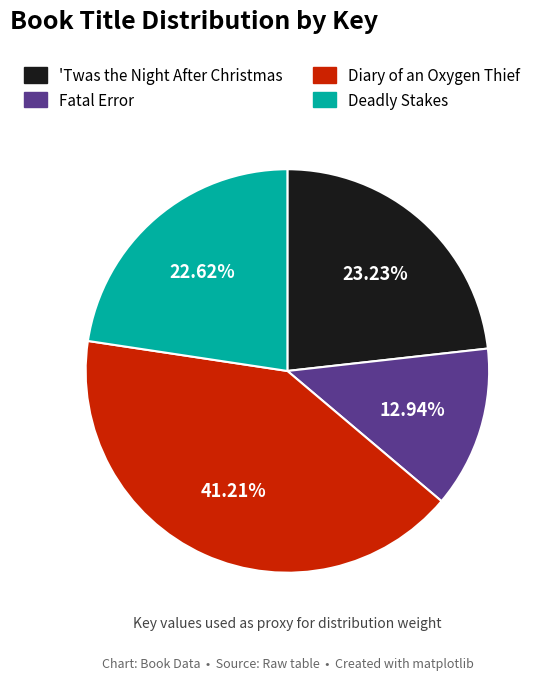

True or false: Diary of an Oxygen Thief accounts for 33% of the total.

False